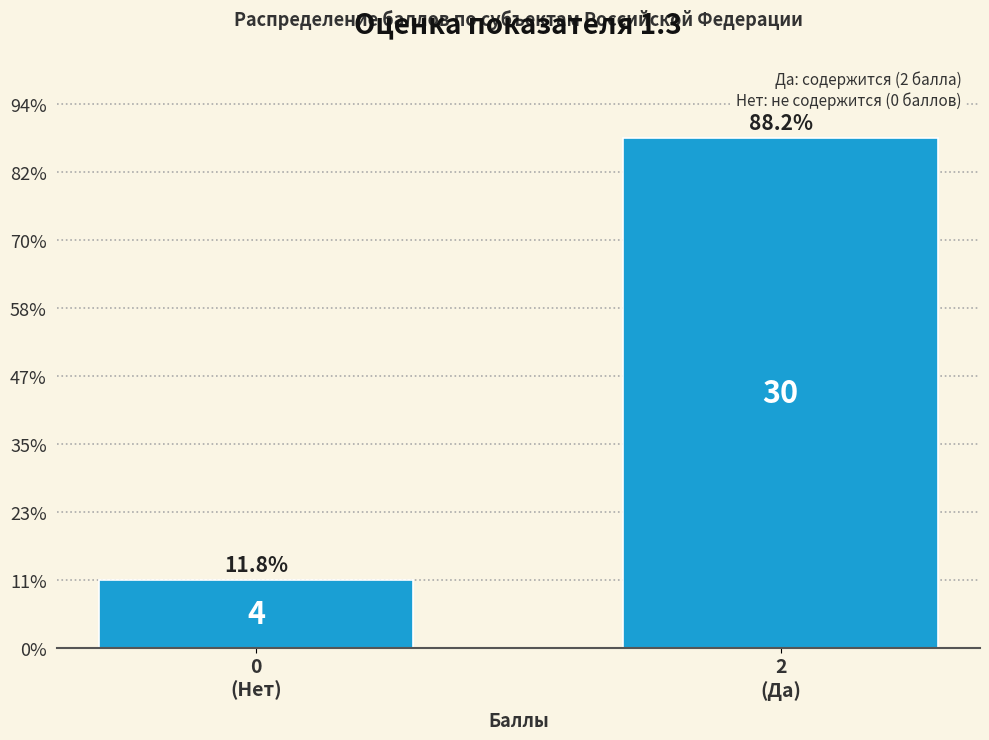

Does the chart contain any negative values?

No